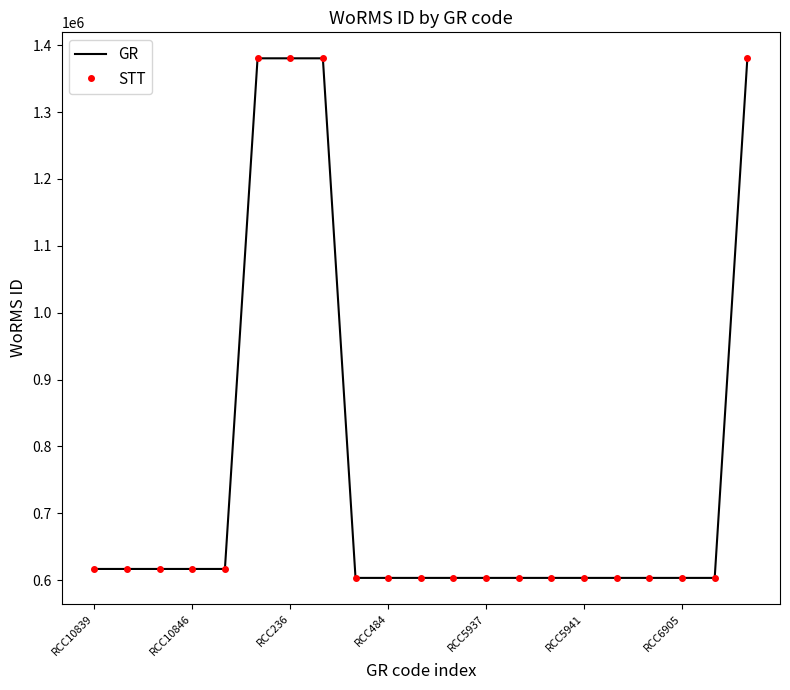

What is the sum of all STT values?

15846816